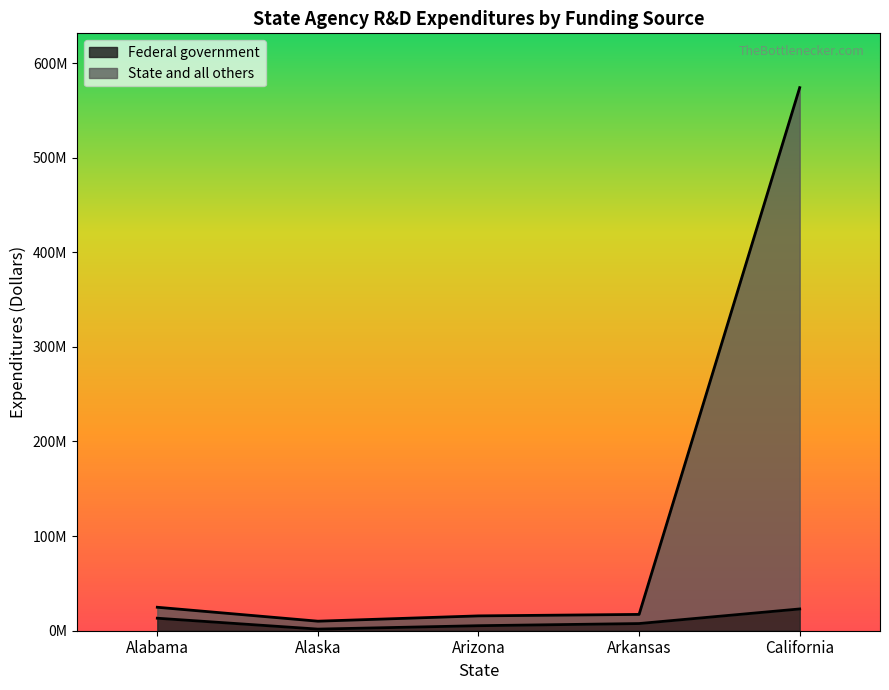

What is the label of the 5th point from the right?

Alabama